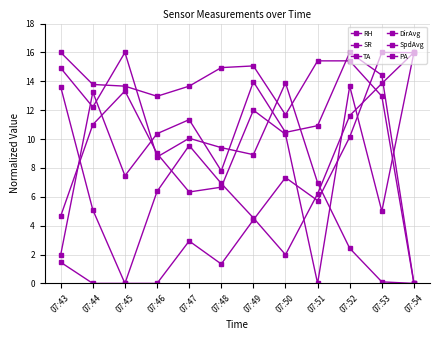

What is the difference between the maximum and minimum values in the TA series?

16.0